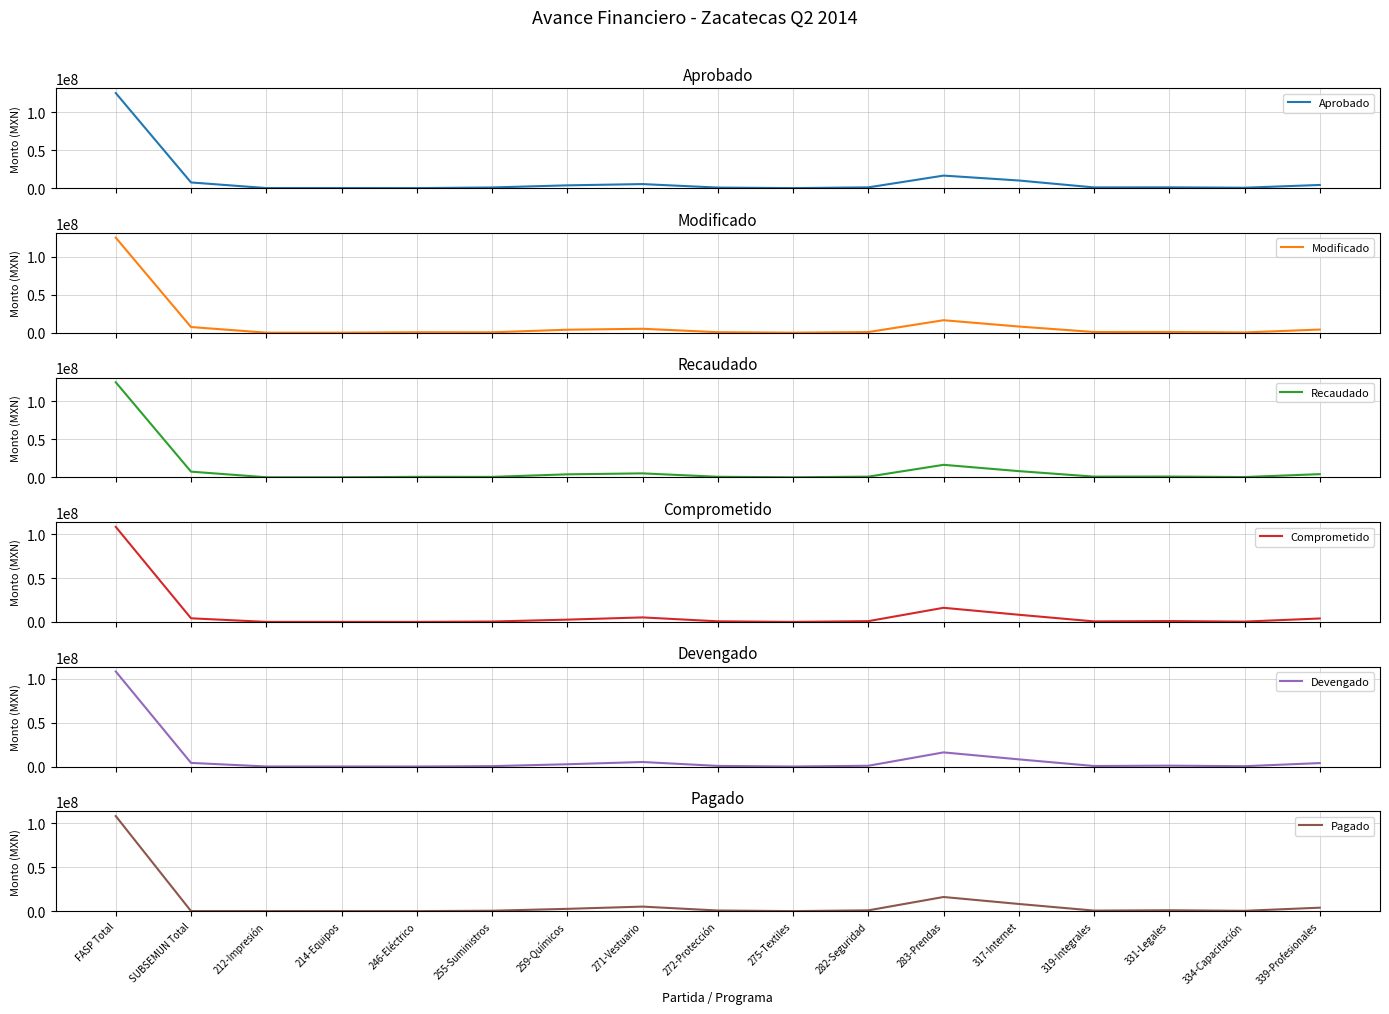

Which series has the widest spread of values?

Aprobado